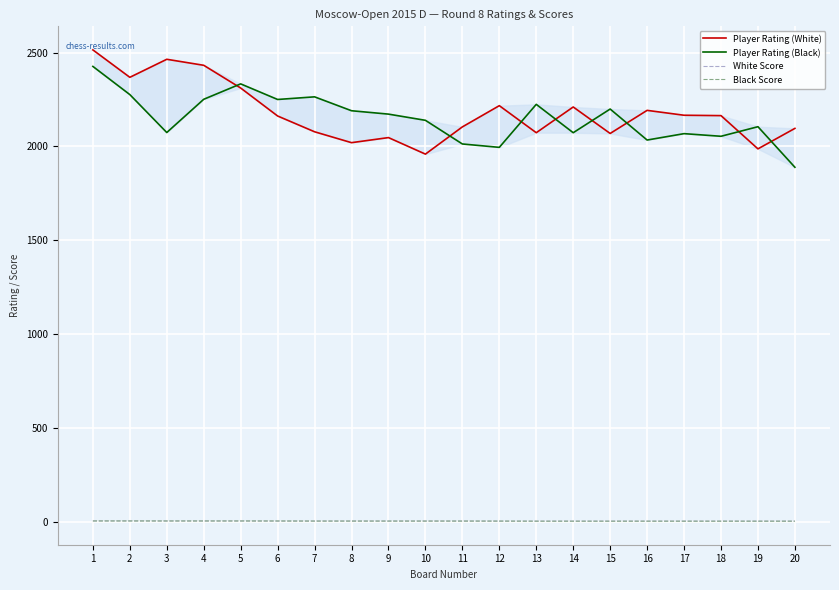

What is the average value of the Player Rating (Black) series?

2151.4